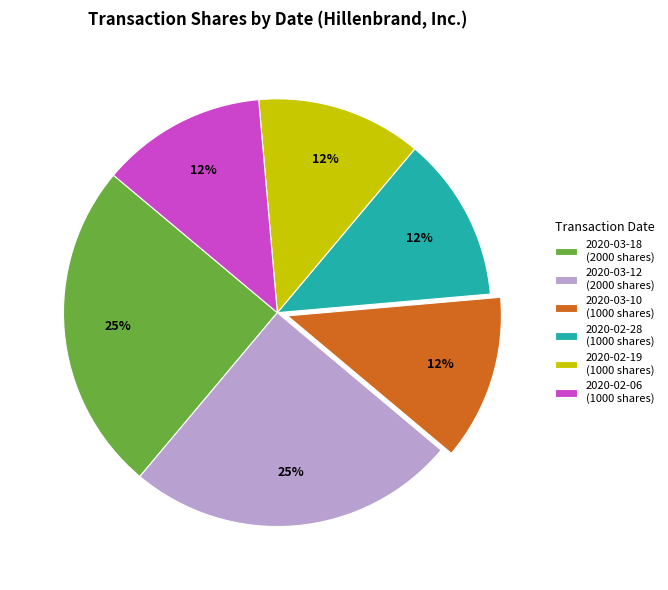

Combined, do 2020-03-10 (1000 shares) and 2020-02-19 (1000 shares) account for over 50%?

No